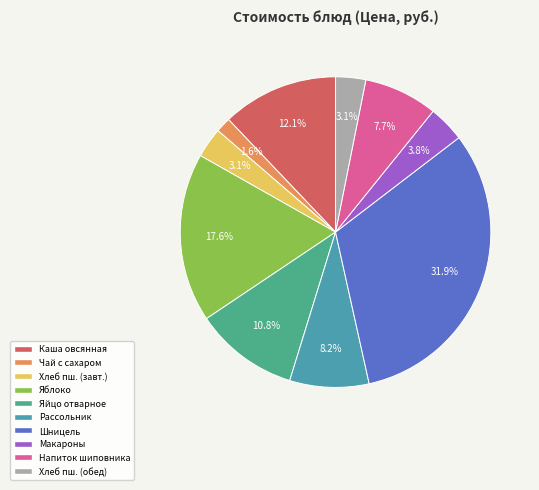

Is there a majority slice in this chart?

No